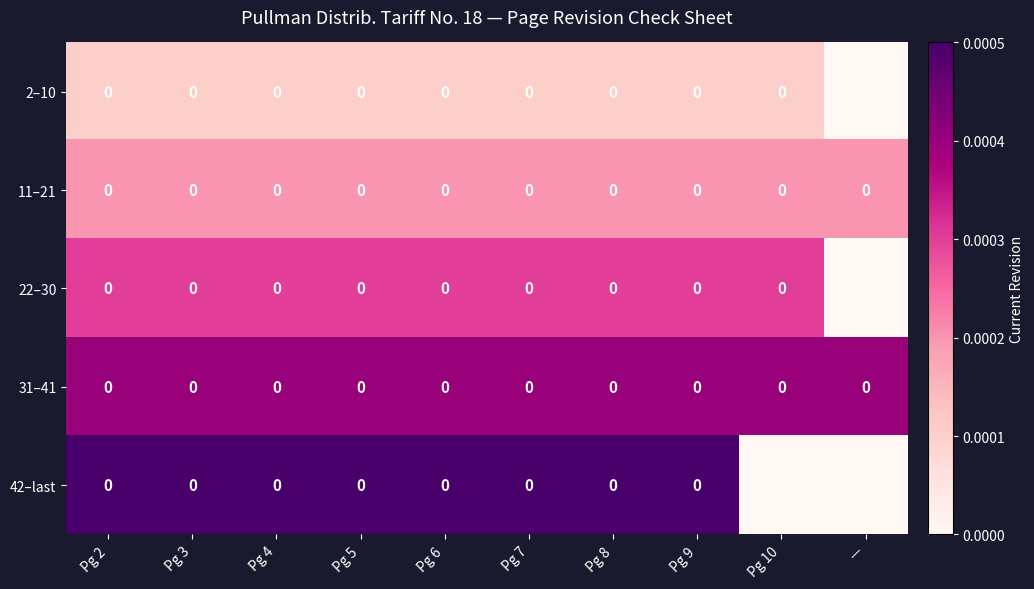

Is it true that 11–21 equals 0.0 at Pg 5?

True